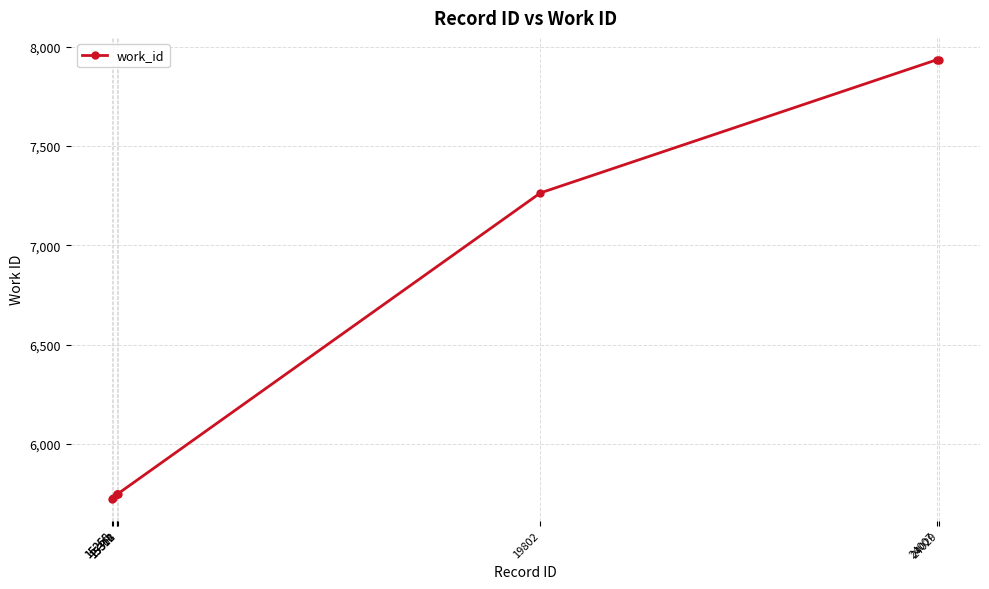

What is the greatest value displayed?

7934